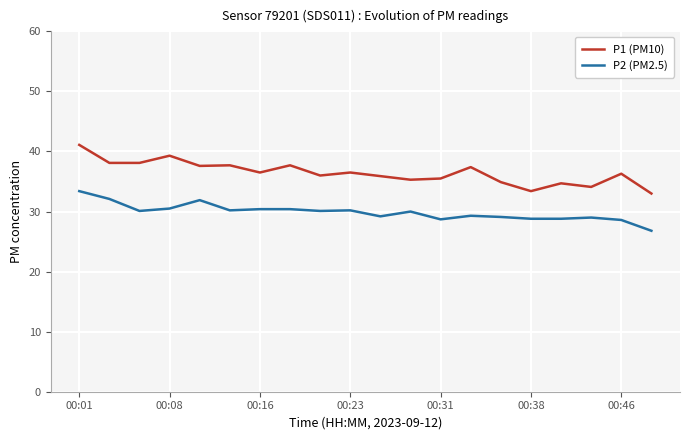

List the series in order of their peak value, lowest first.

P2 (PM2.5), P1 (PM10)